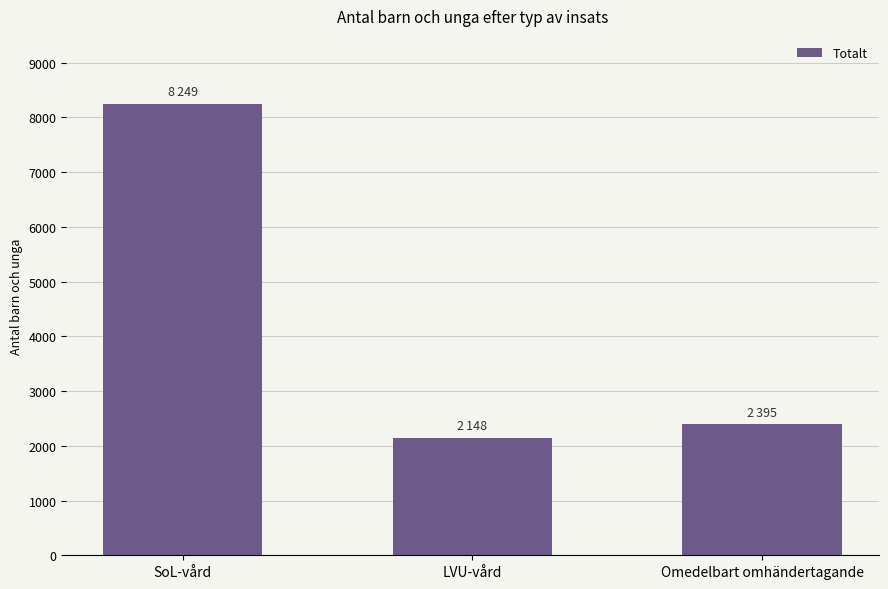

At which label is the value closest to 5198?

Omedelbart omhändertagande